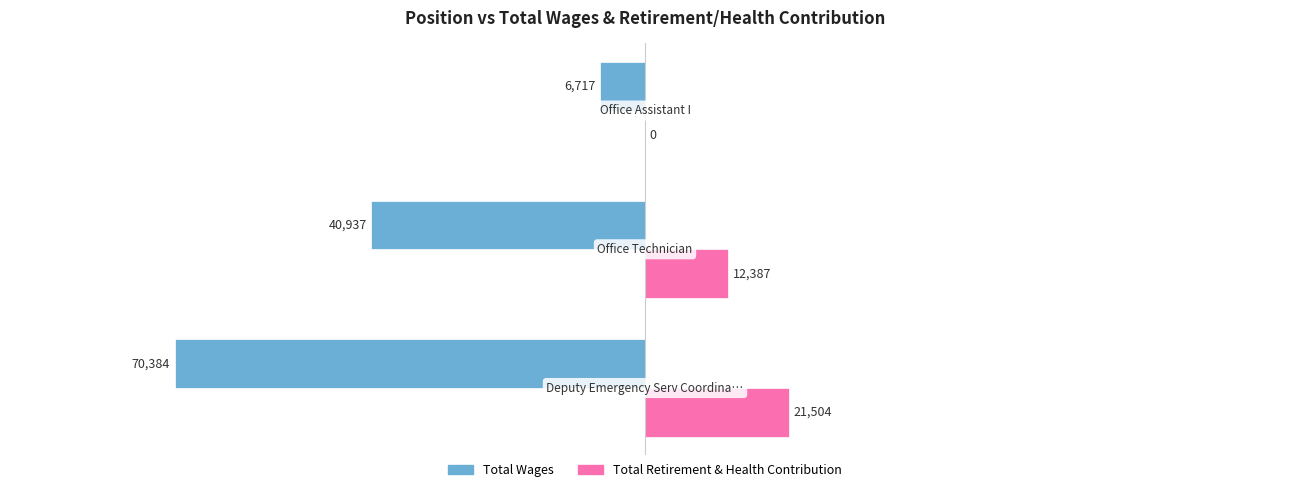

What are all the series names shown in the legend?

Total Wages, Total Retirement & Health Contribution